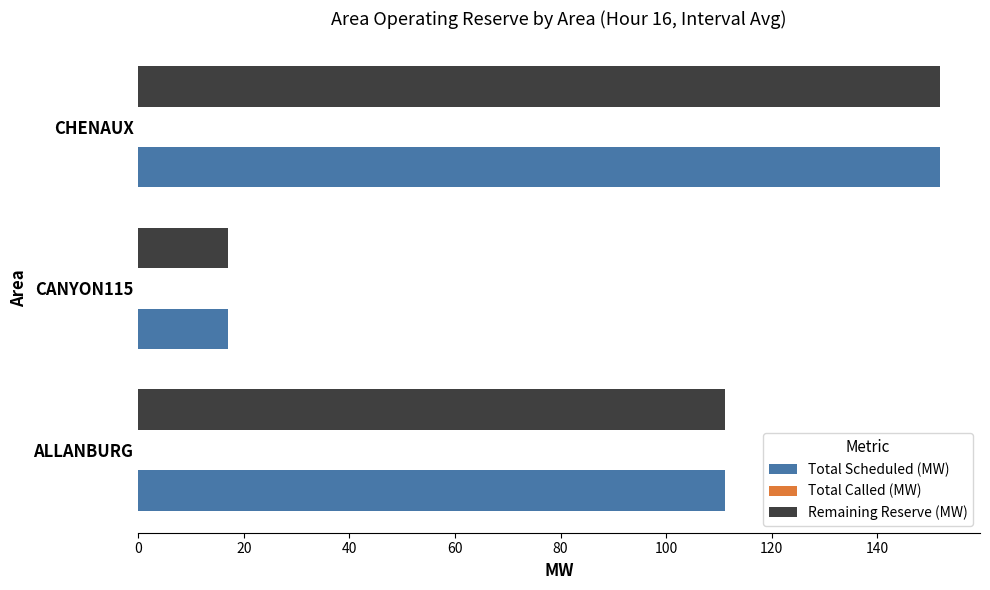

The Remaining Reserve (MW) series shows 24.5 at ALLANBURG. True or false?

False